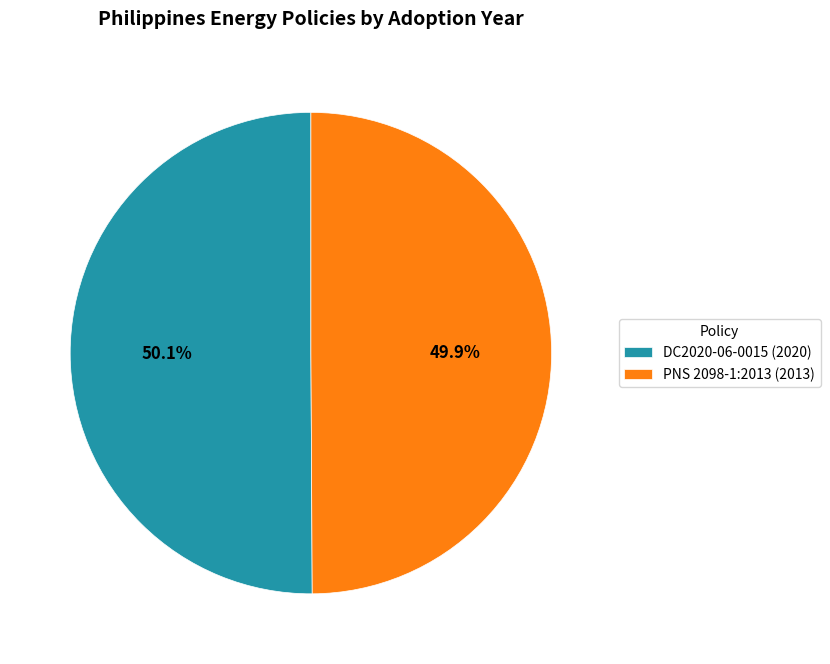

What percentage is NOT represented by PNS 2098-1:2013 (2013)?

50.1%